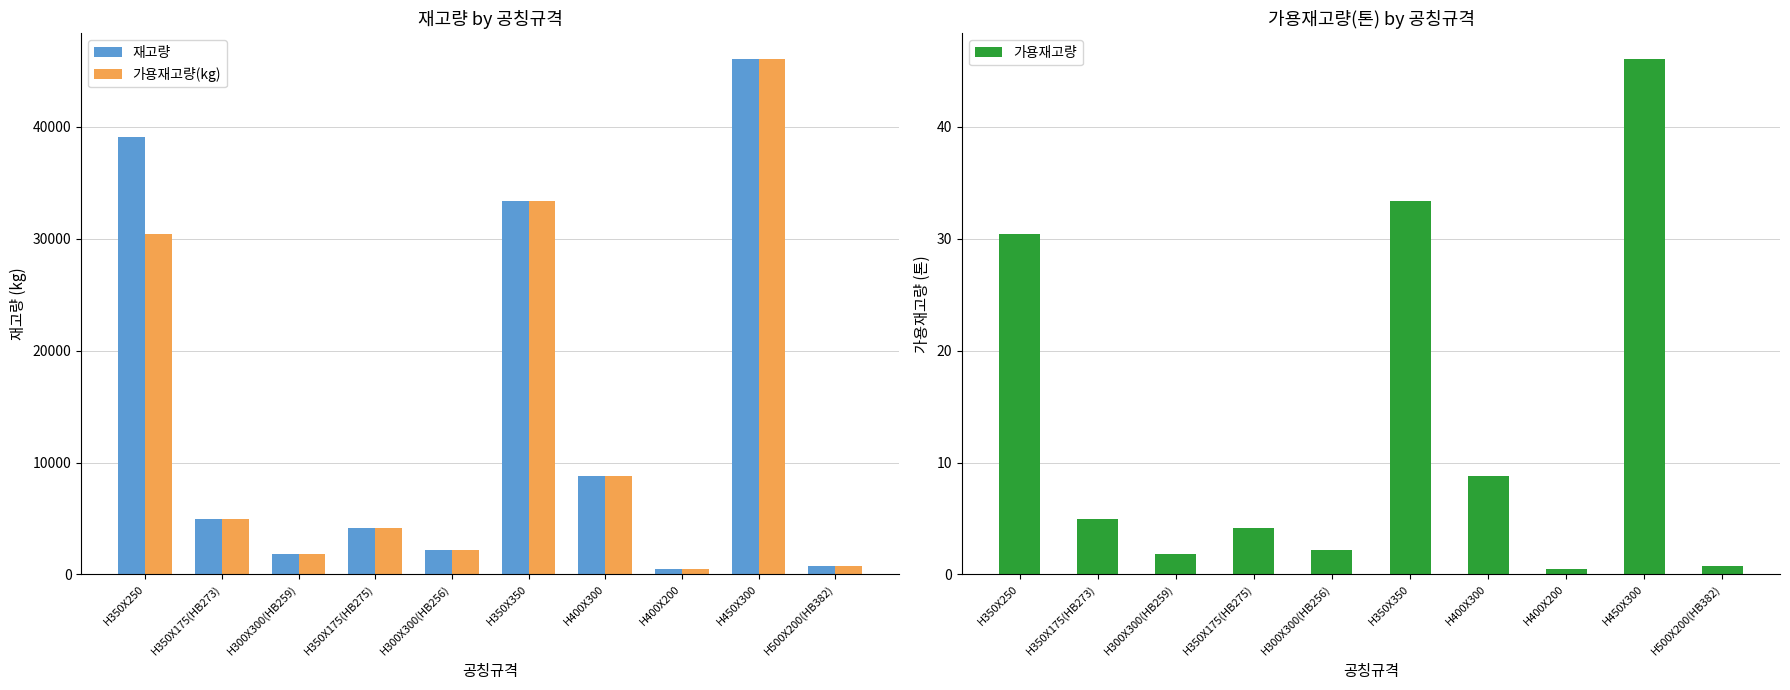

How many data points does each series have?

10